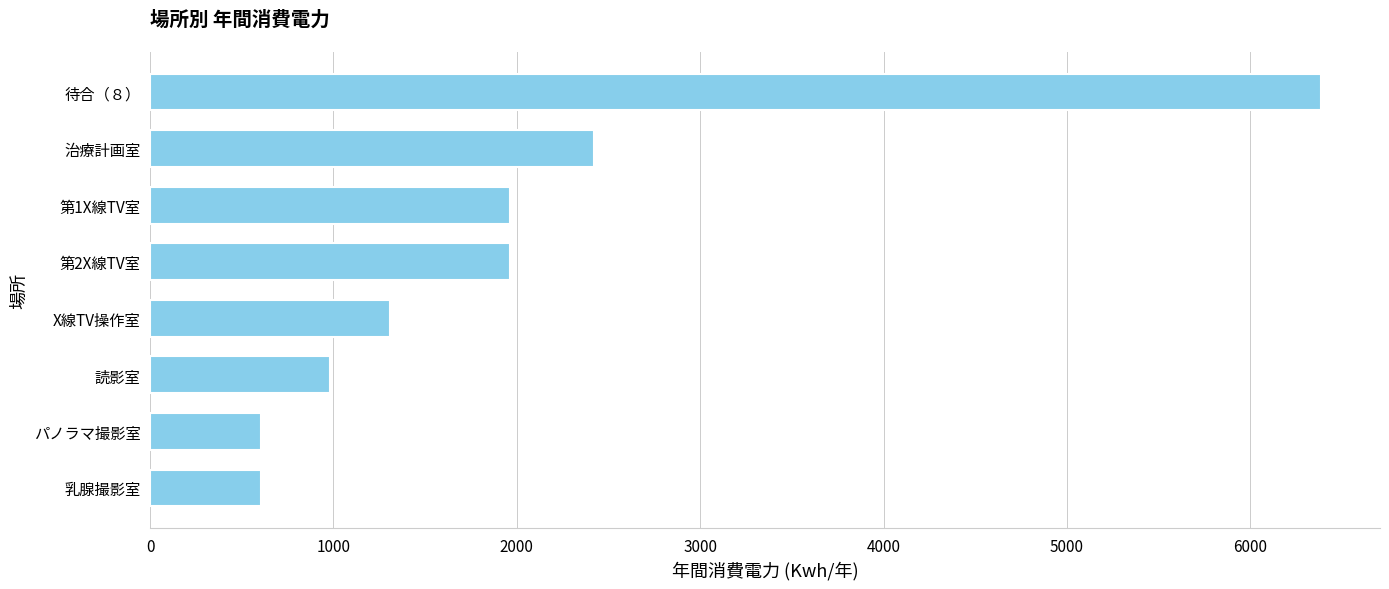

Is it true that the value at 乳腺撮影室 is 832.9?

False